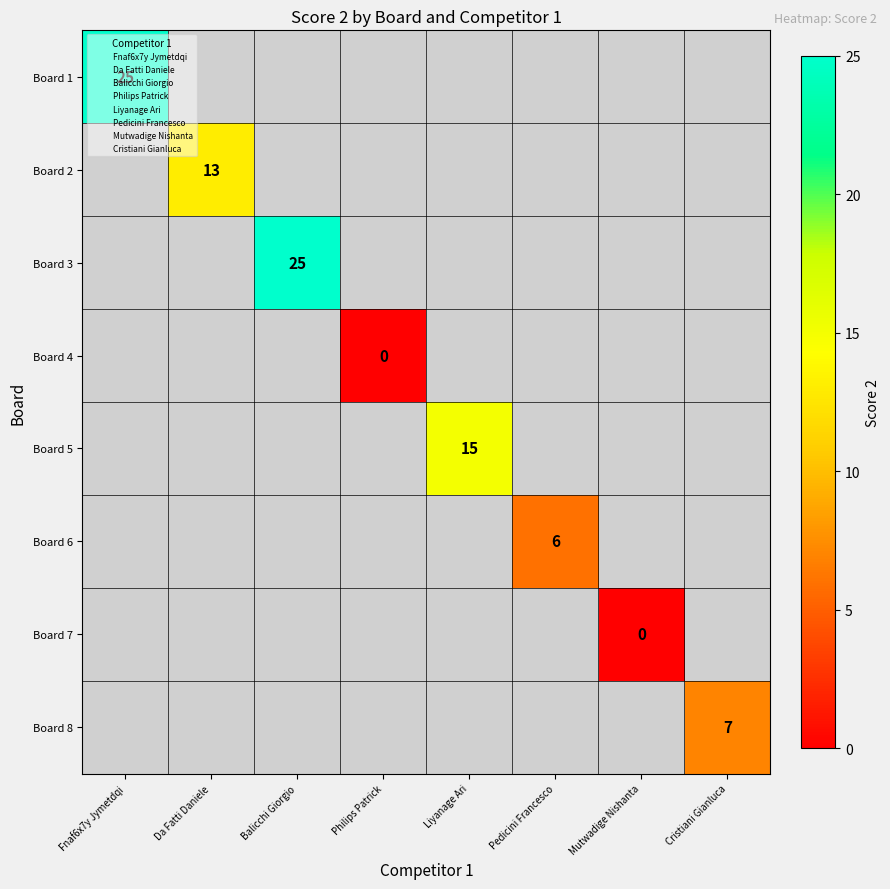

Count the number of categories in the chart.

8